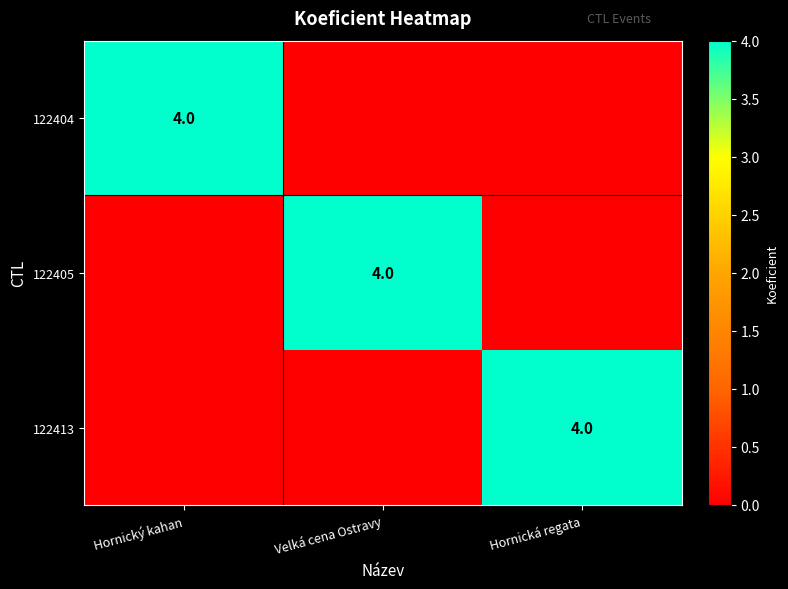

Which category has the highest value across all series?

Hornický kahan